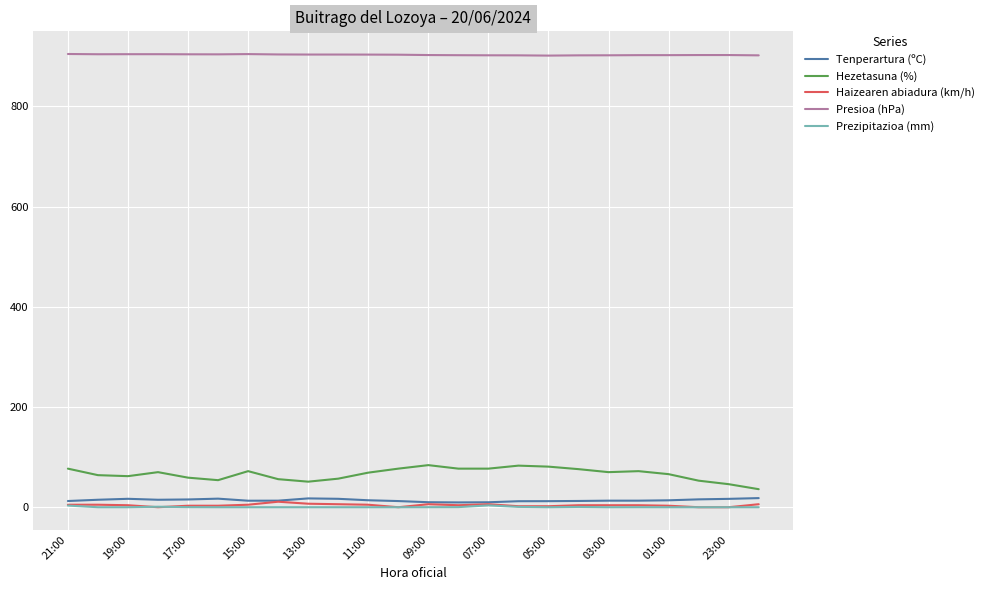

Which series has the largest total across all categories?

Presioa (hPa)